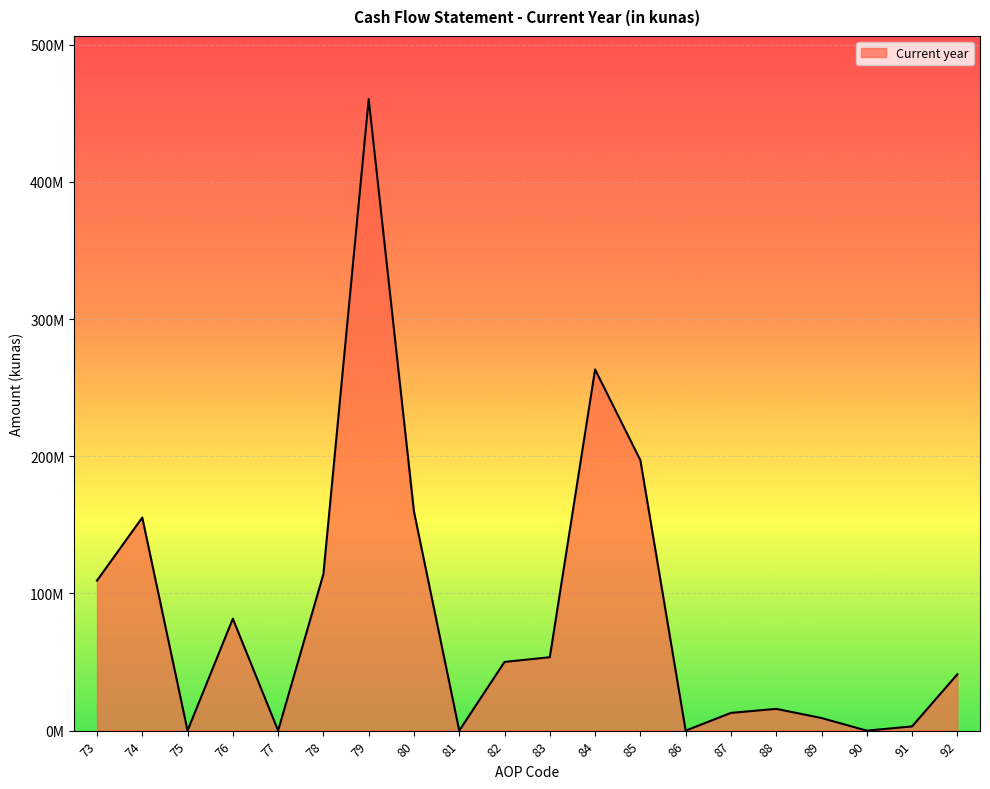

What is the sum of the values at 82 and 83?

103575776